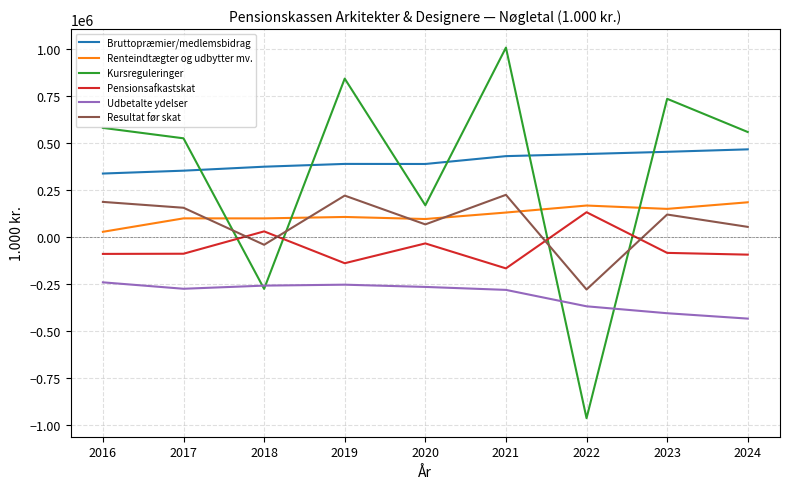

True or false: Resultat før skat and Bruttopræmier/medlemsbidrag intersect in this chart.

False